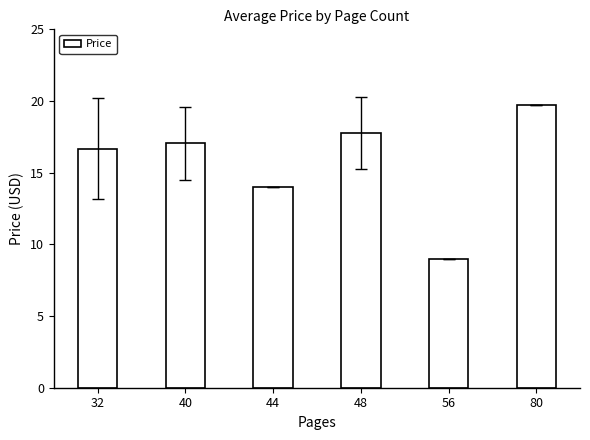

At which label does the data first exceed 17?

40